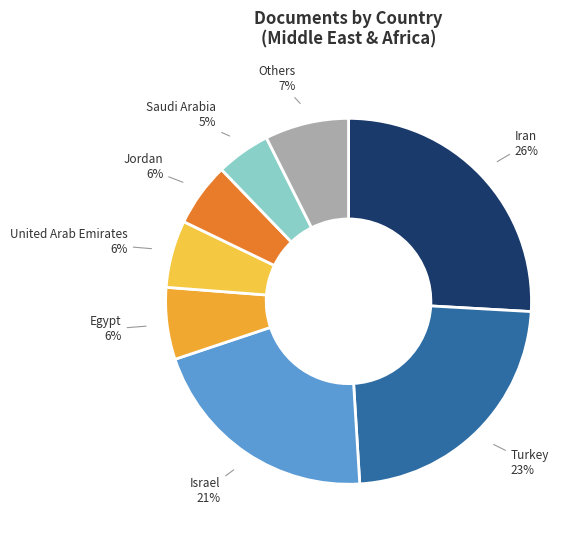

What is the ratio of the value at Israel to the value at Turkey?

0.9